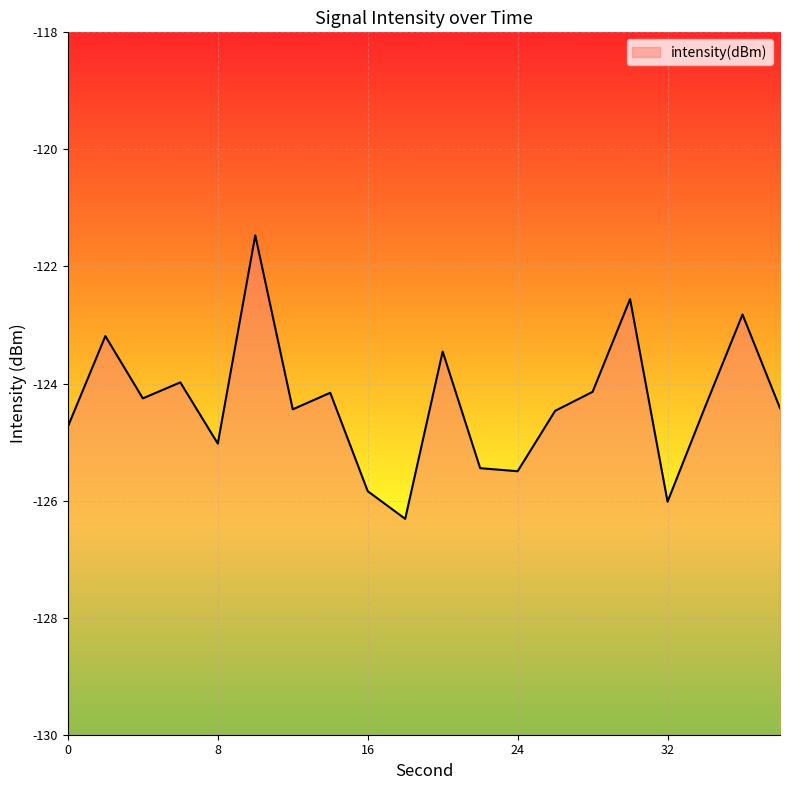

True or false: there are more than 0 points higher than both neighbors.

True